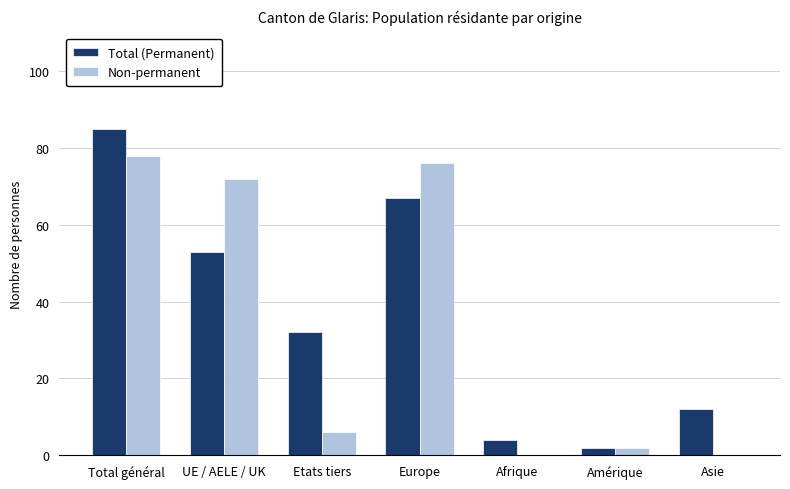

What is the approximate value of Total (Permanent) at Asie?

12